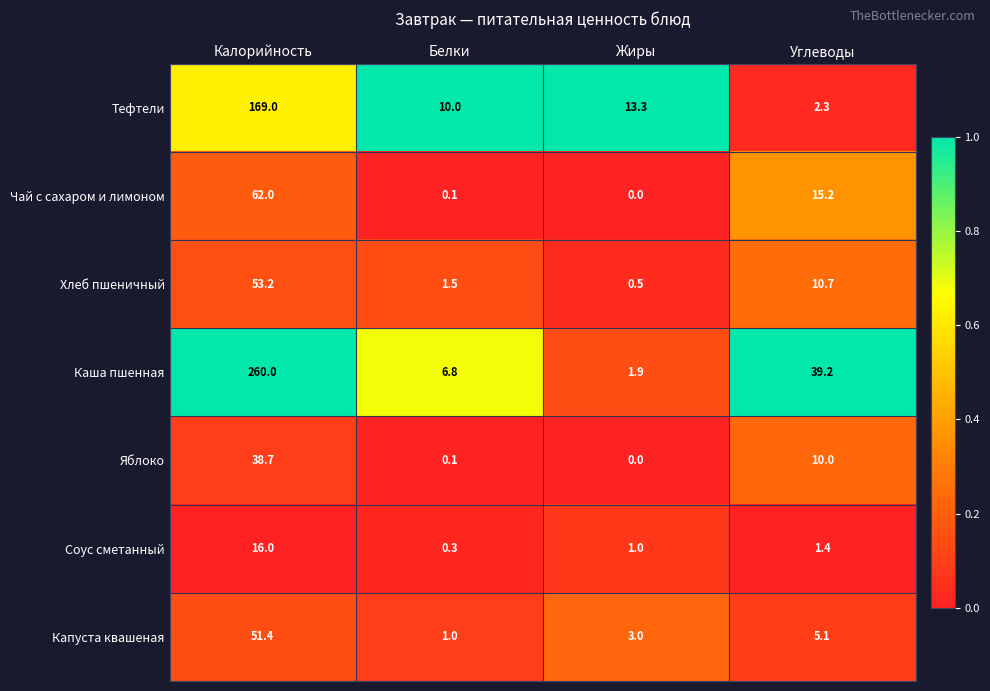

Is the value of Яблоко at Калорийность greater than the value of Соус сметанный at Углеводы?

Yes